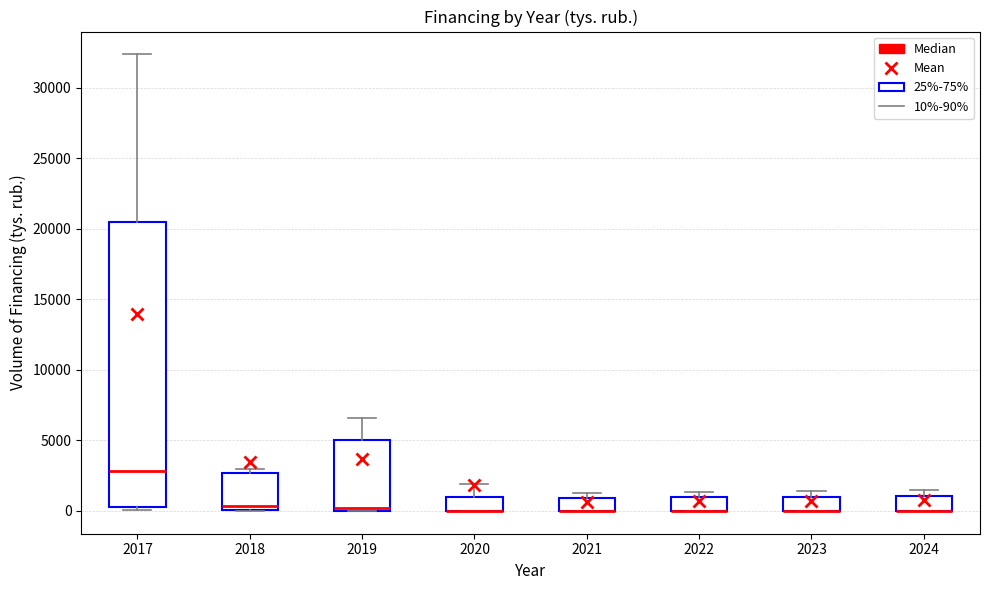

Reading left to right, read every box against the y-axis: the position of its median line, the range the box covers, and the ends of its whiskers. The values are not printed on the chart, so give them approximately, as read against the axis.

2017: median 3000, box 500 to 20500, whiskers 0 to 32500
2018: median 500, box 0 to 2500, whiskers 0 to 3000
2019: median 0 (just above the box's lower edge), box 0 to 5000, whiskers 0 to 6500
2020: median 0 (drawn on the box's lower edge), box 0 to 1000, whiskers 0 to 2000
2021: median 0 (drawn on the box's lower edge), box 0 to 1000, whiskers 0 to 1500
2022: median 0 (drawn on the box's lower edge), box 0 to 1000, whiskers 0 to 1500
2023: median 0 (drawn on the box's lower edge), box 0 to 1000, whiskers 0 to 1500
2024: median 0 (drawn on the box's lower edge), box 0 to 1000, whiskers 0 to 1500